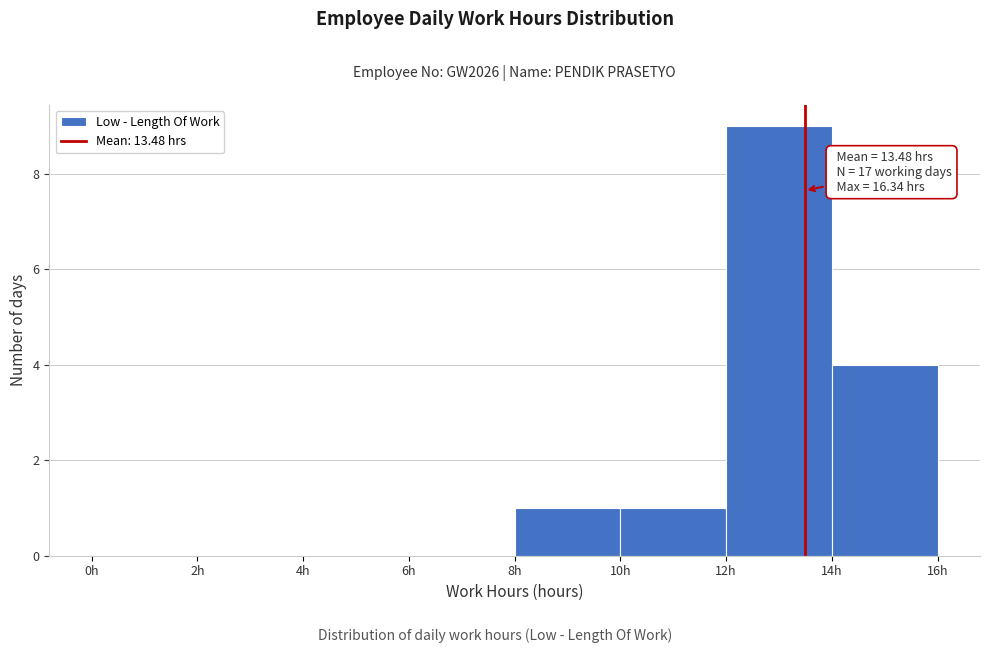

Over which range of the x-axis is the bar tallest?

12 to 14